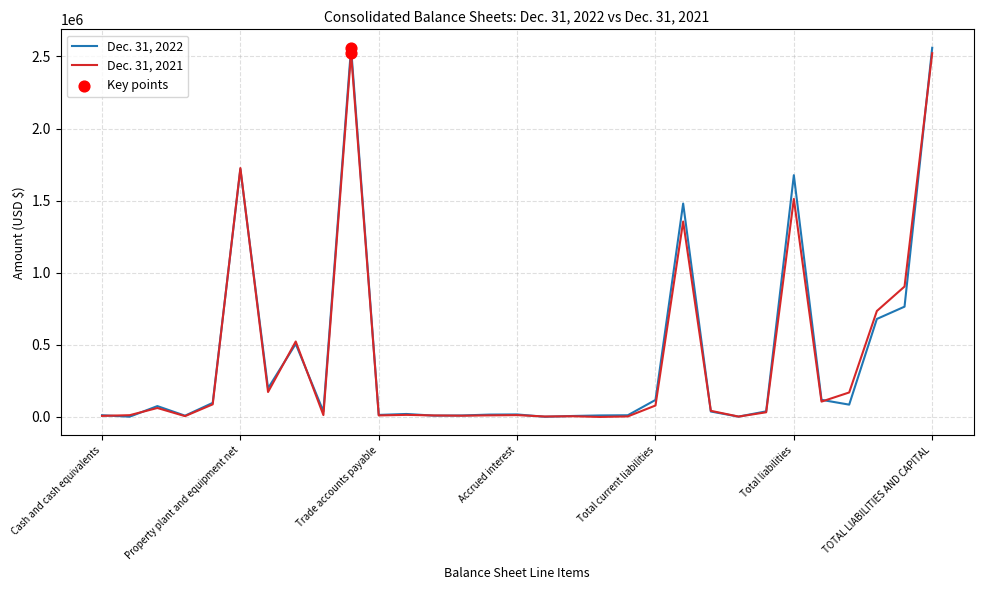

Which series has the largest range (max minus min)?

Dec. 31, 2022